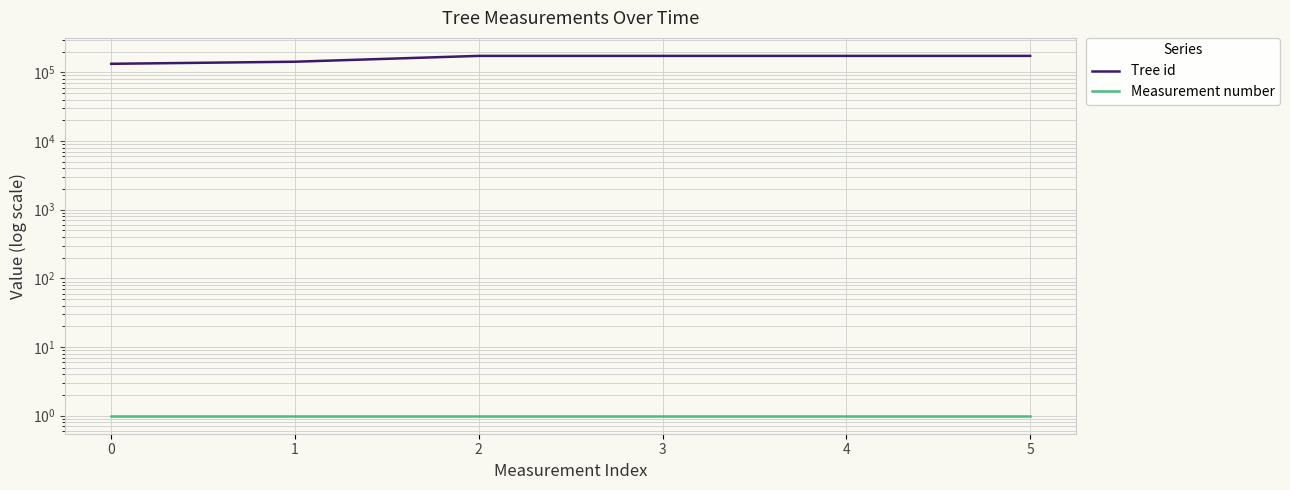

True or false: Tree id has more than 0 points higher than both neighbors.

False